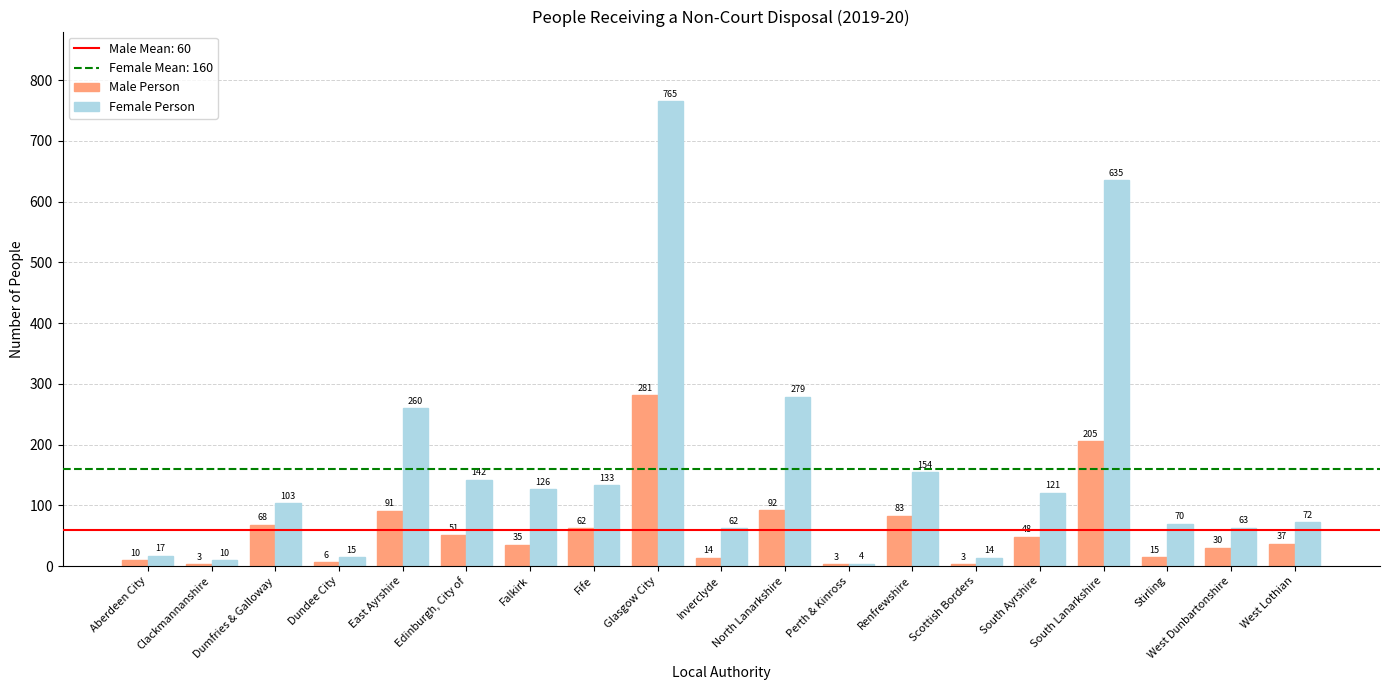

Which series has the largest total across all categories?

Female Person